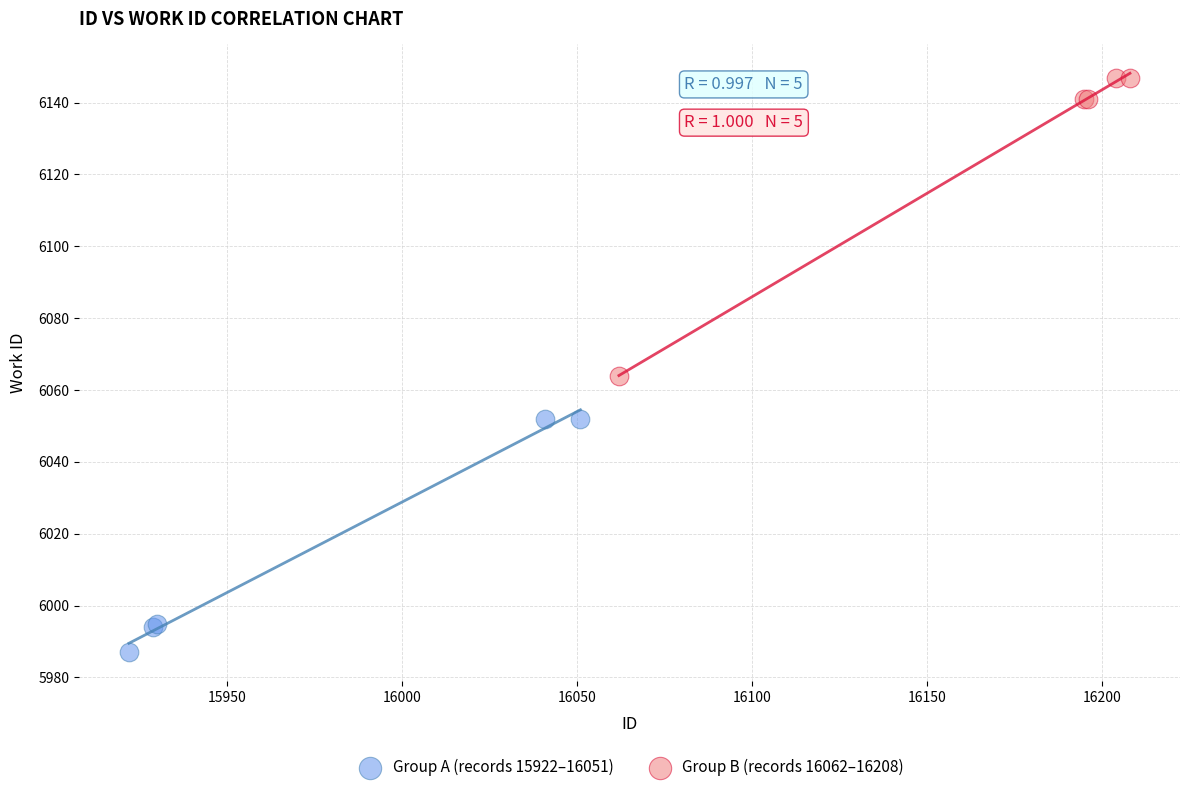

Which series has the largest Y range (max minus min)?

Group B (records 16062–16208)